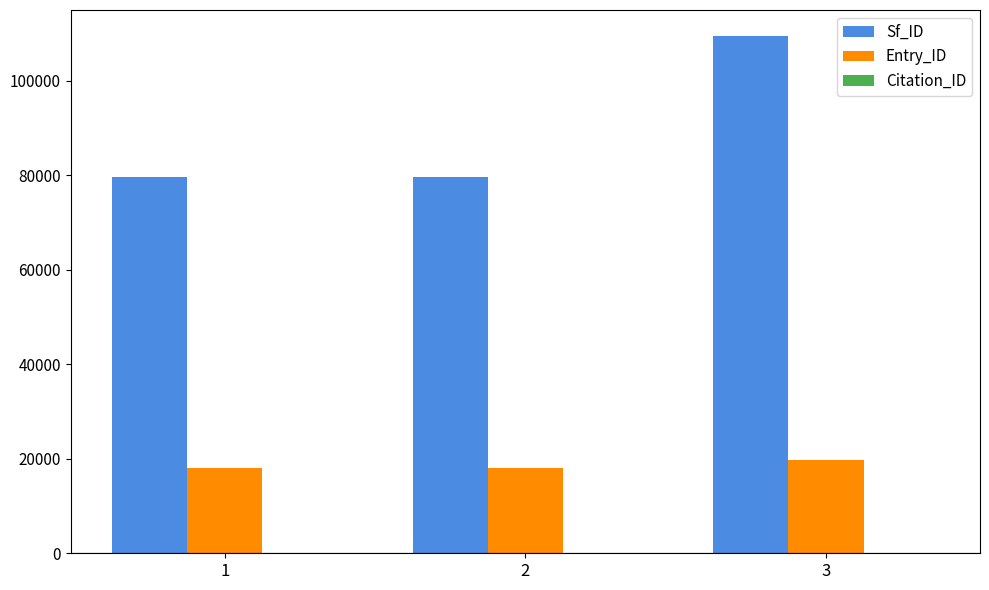

True or false: Sf_ID has a value of 195699.6 at 3.

False